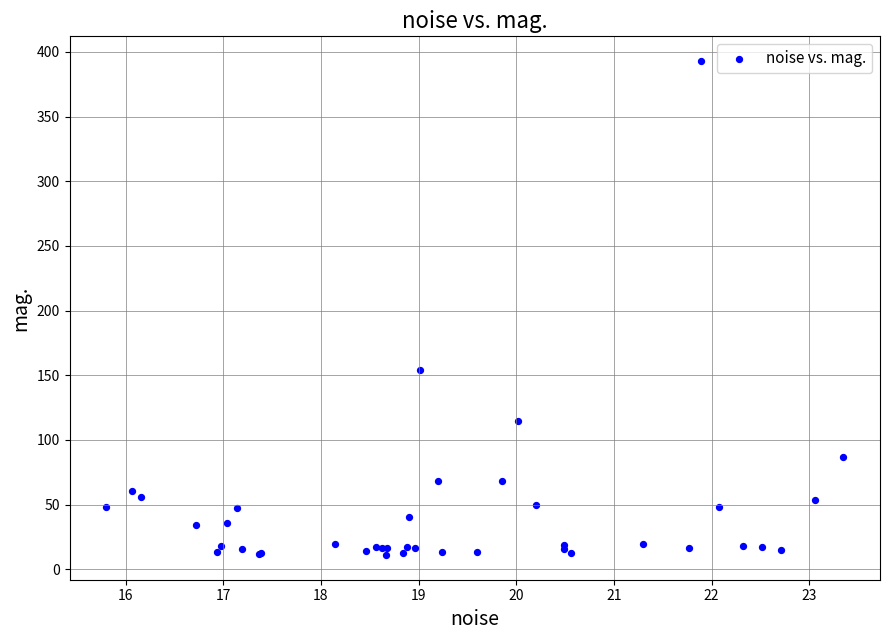

What Y value in the scatter plot is closest to 201?

154.1